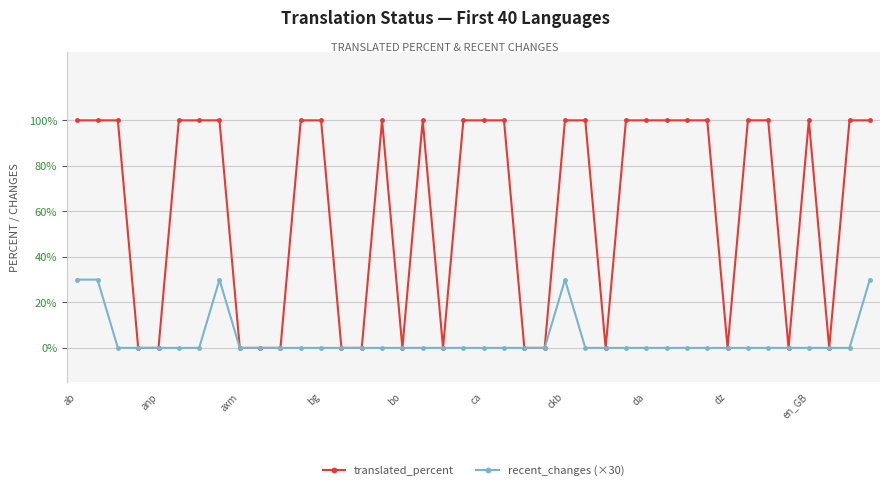

True or false: recent_changes (×30) has more than 1 points higher than both neighbors.

True